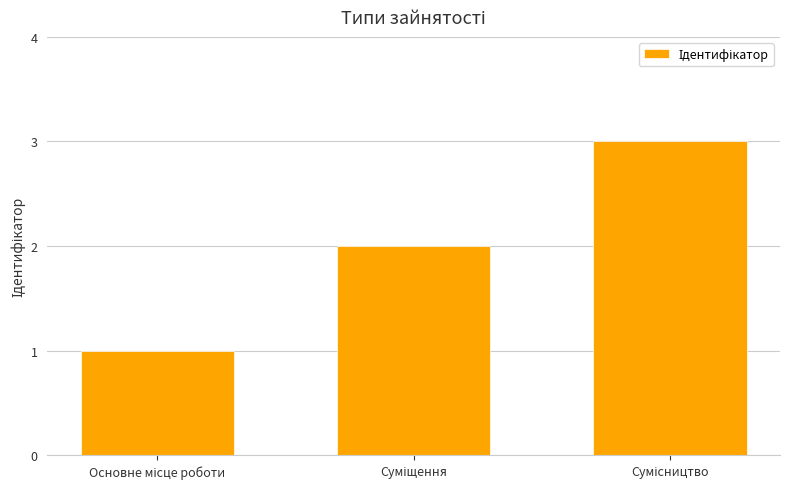

Count the values in the range 1 to 3.

3